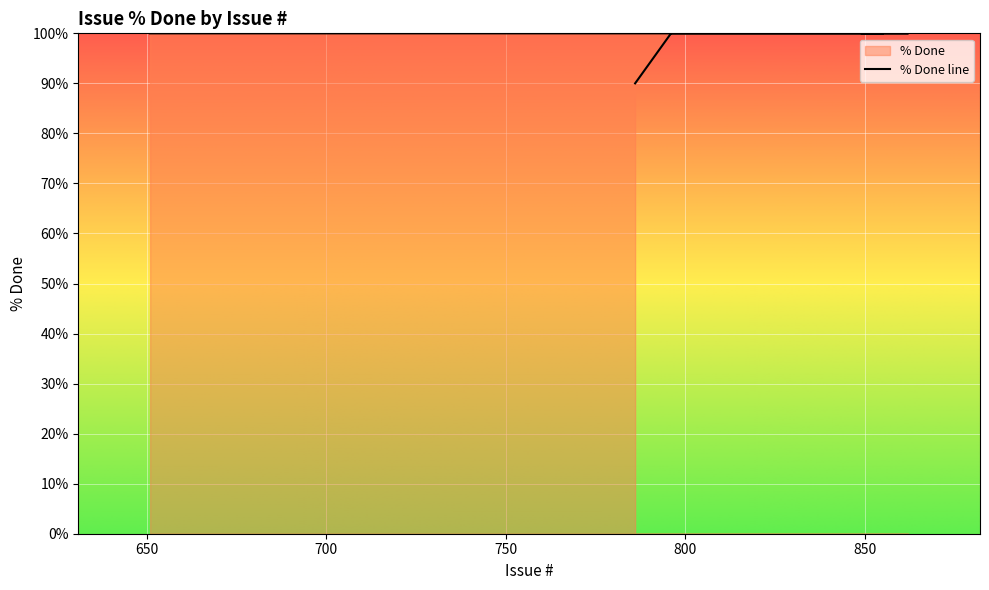

What is the label of the 14th point from the left?

748